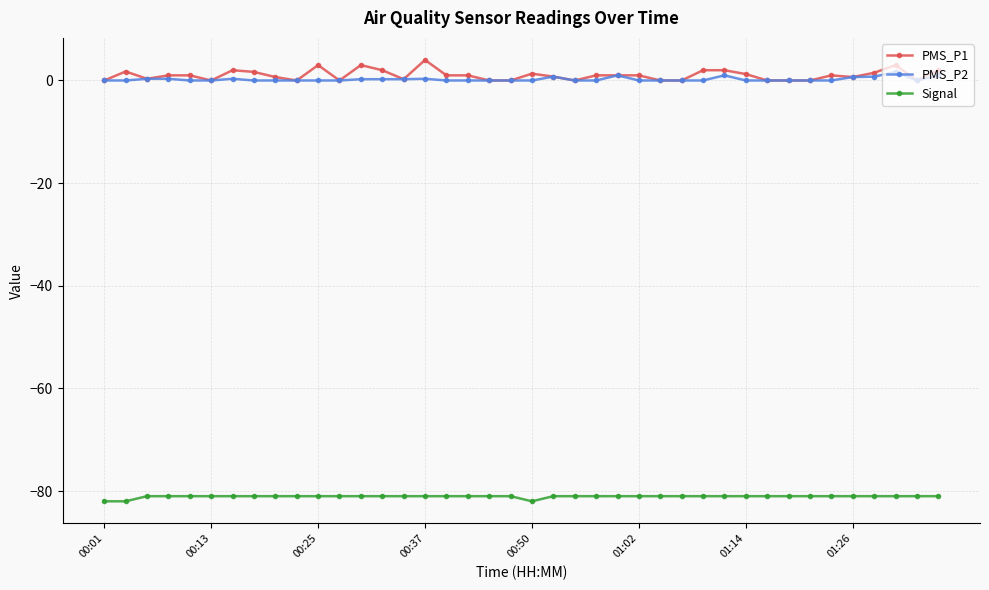

What is the greatest value displayed?

4.0